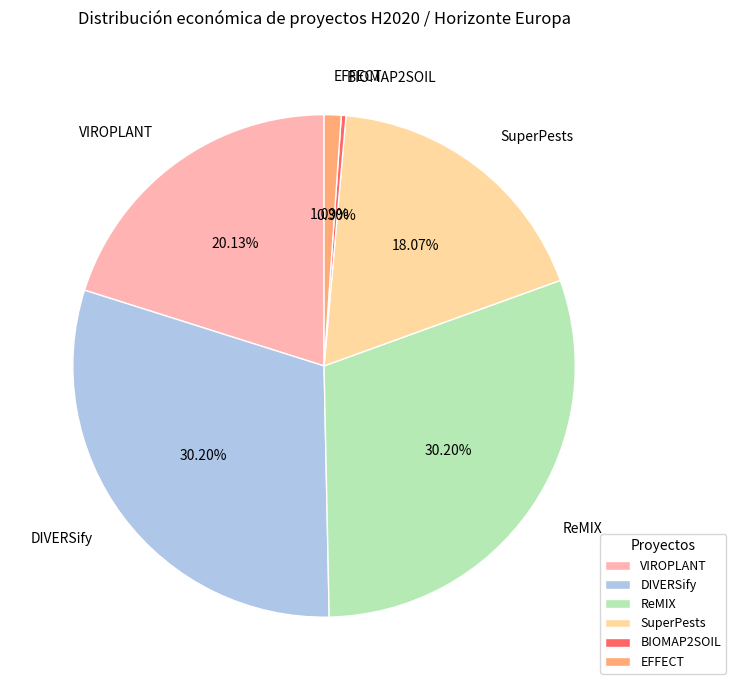

What percentage do EFFECT and DIVERSify together represent?

31.3%